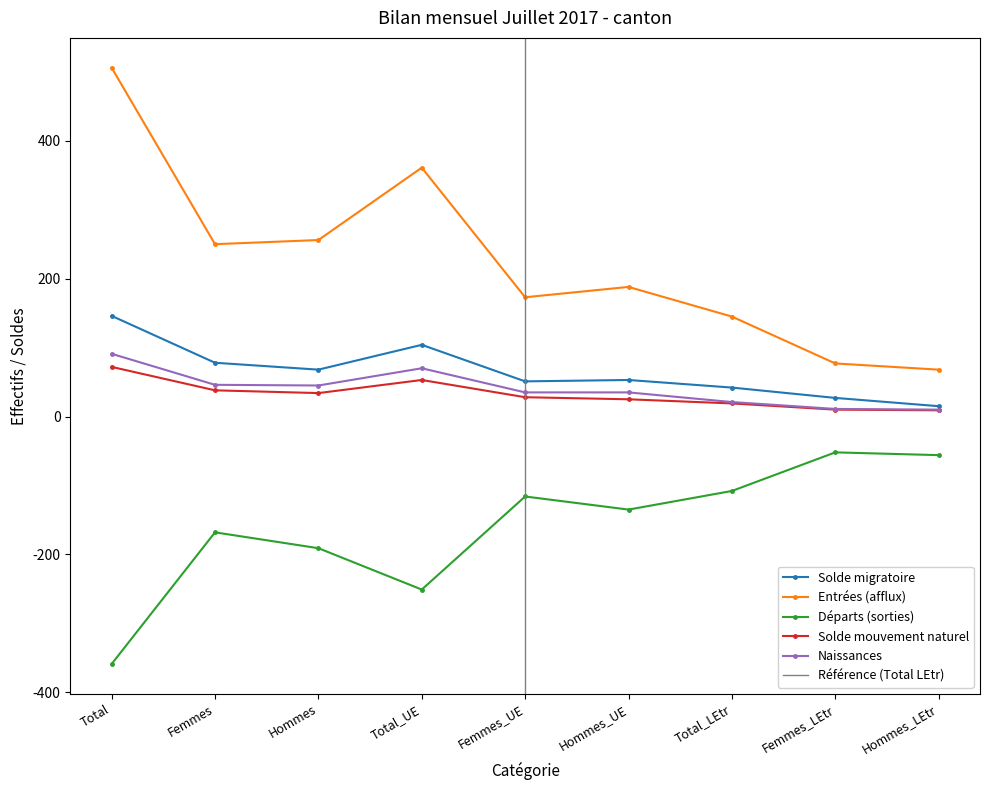

What is the greatest value displayed?

506